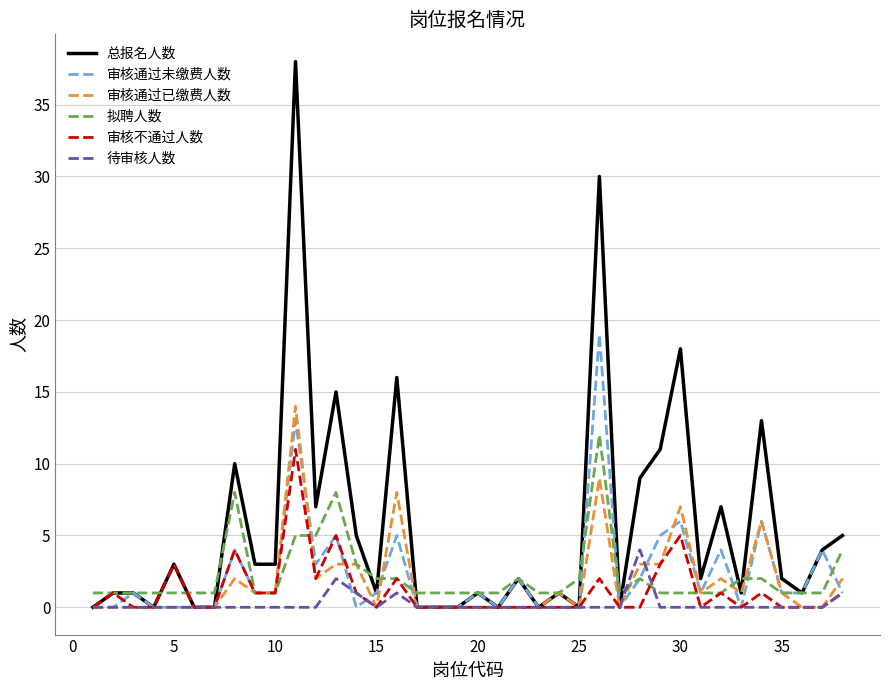

What is the maximum value shown in the chart?

38